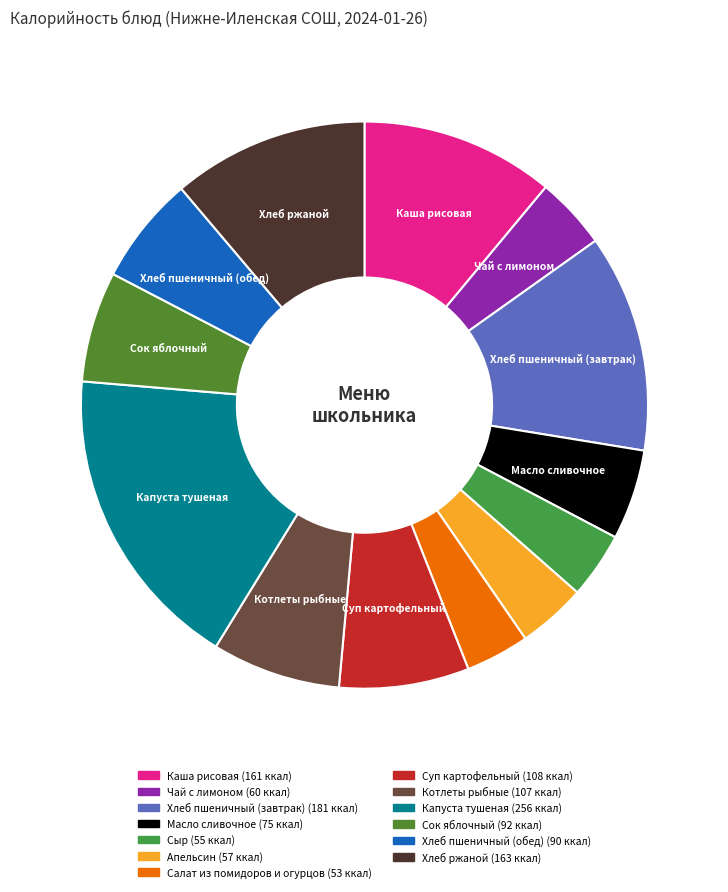

True or false: Каша рисовая accounts for 4% of the total.

False